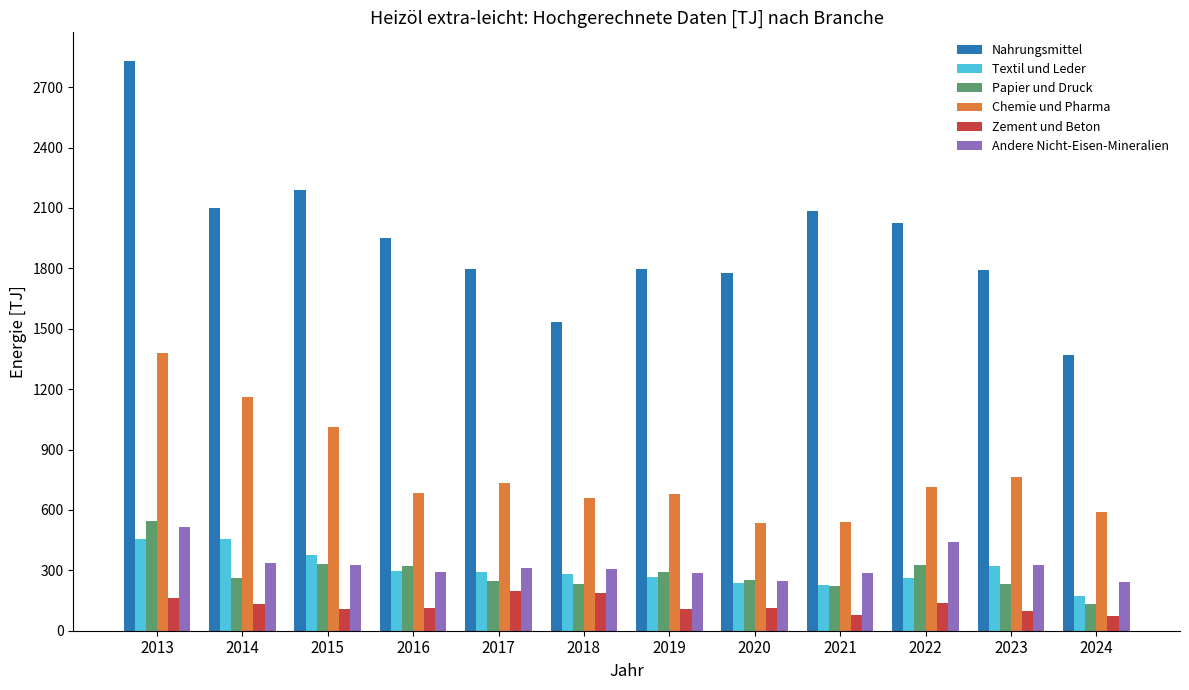

What are all the series names shown in the legend?

Nahrungsmittel, Textil und Leder, Papier und Druck, Chemie und Pharma, Zement und Beton, Andere Nicht-Eisen-Mineralien